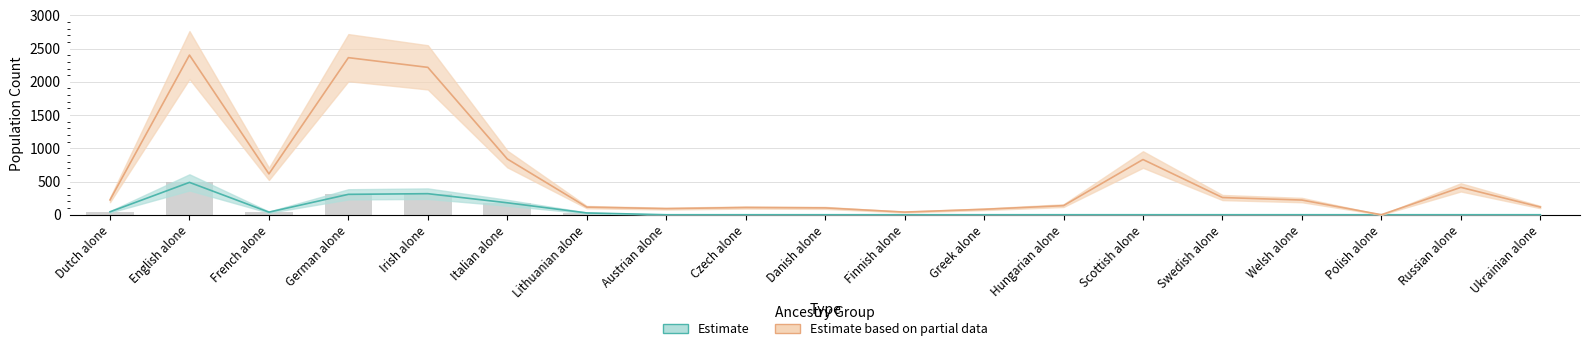

Reading right to left, extract all data points from this chart.

Estimate (alone): 0	0	0	0	0	0	0	0	0	0	0	0	27	180	317	307	39	487	44
Estimate based on partial data (alone or in combination): 116	412	0	221	259	831	137	82	40	103	109	92	115	839	2218	2364	615	2403	223